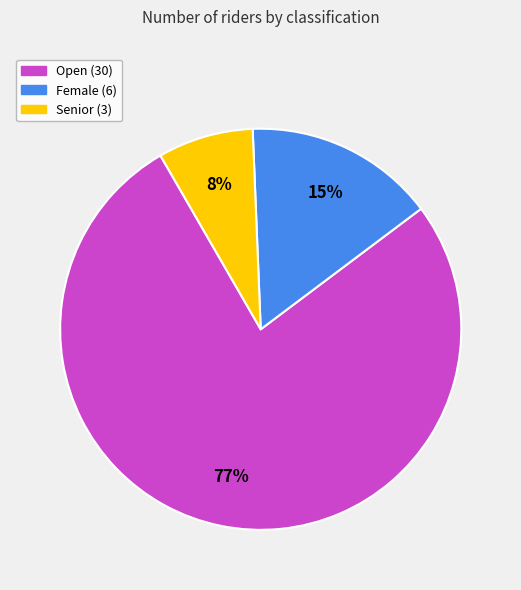

Is the sum of Senior and Open greater than half?

Yes